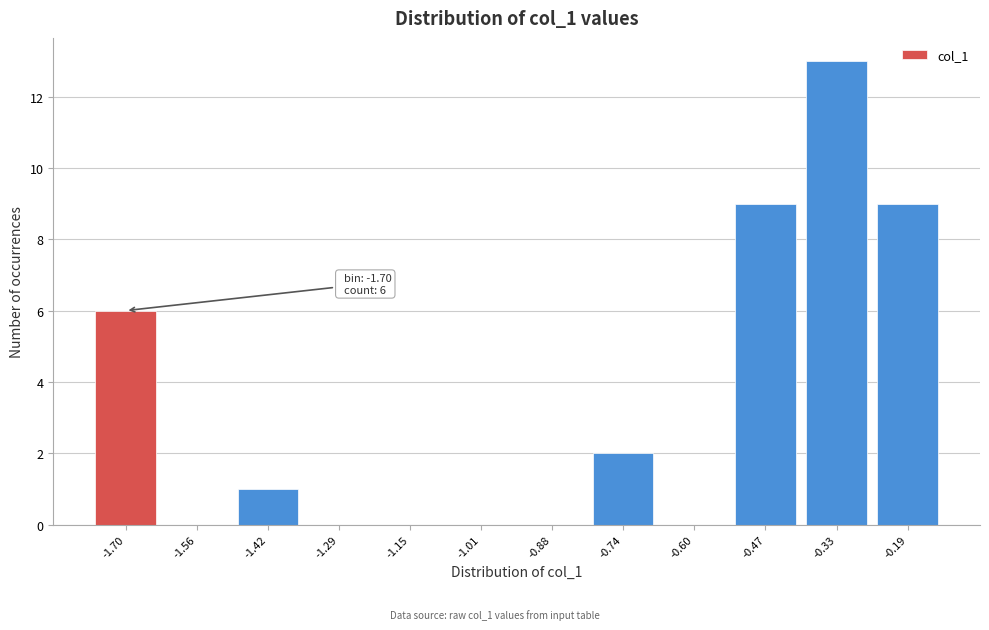

Reading left to right, transcribe all the data shown in this chart.

-1.70=6	-1.56=0	-1.42=1	-1.29=0	-1.15=0	-1.01=0	-0.88=0	-0.74=2	-0.60=0	-0.47=9	-0.33=13	-0.19=9